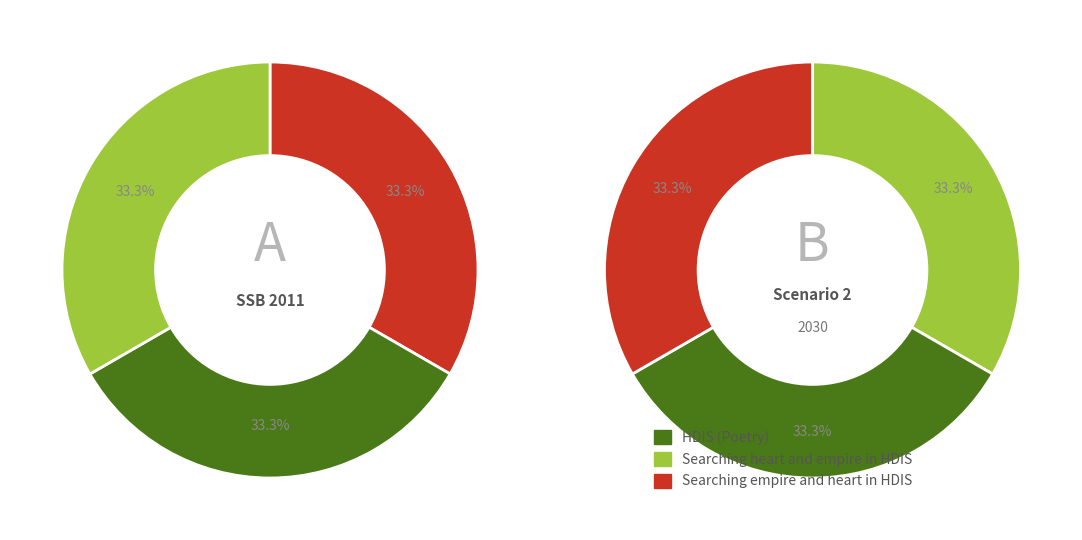

What is the ratio of the value at Searching empire and heart in HDIS to the value at Searching heart and empire in HDIS?

1.0